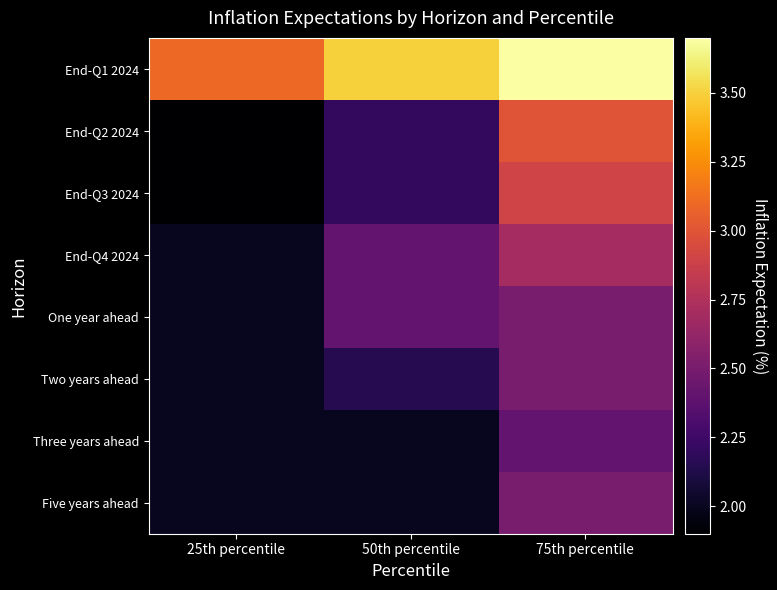

At which category is the sum across all series the highest?

75th percentile